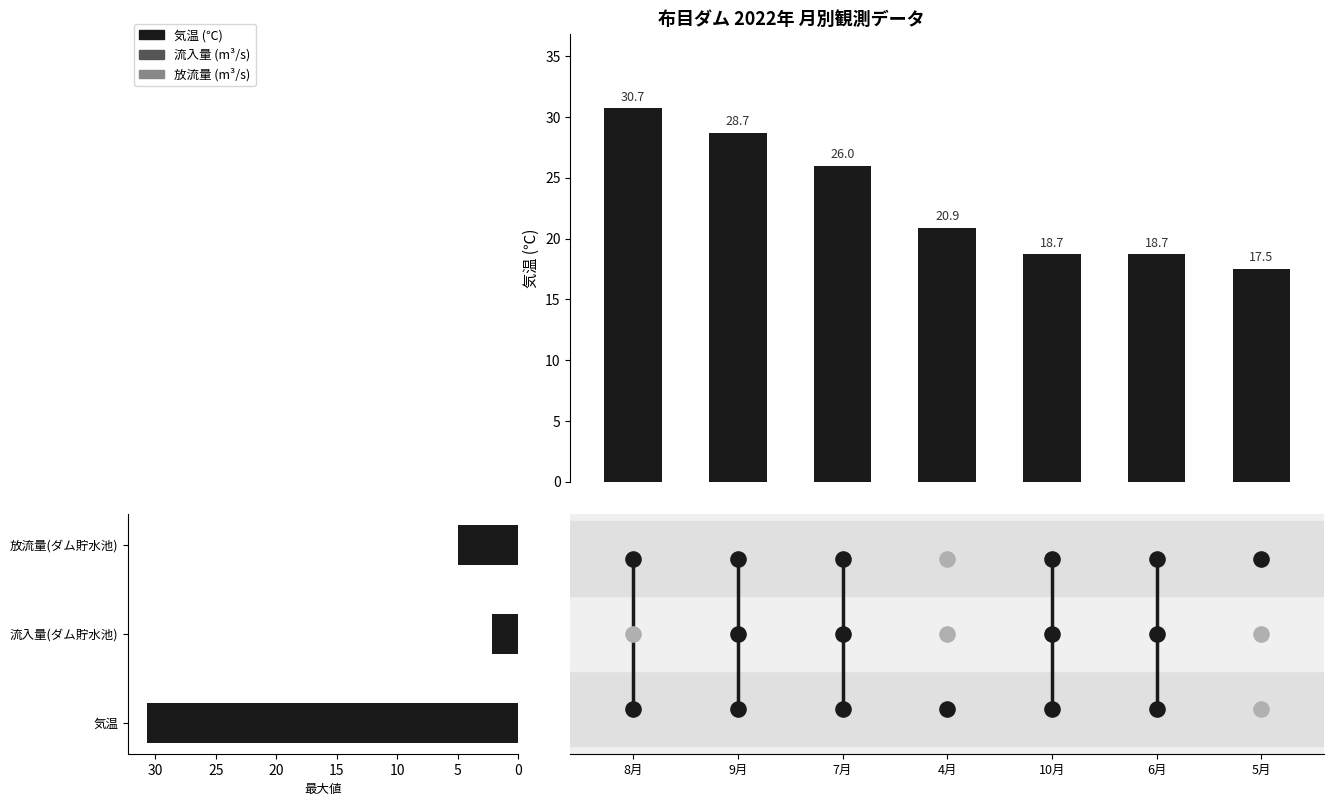

Which series has the largest Y range (max minus min)?

気温